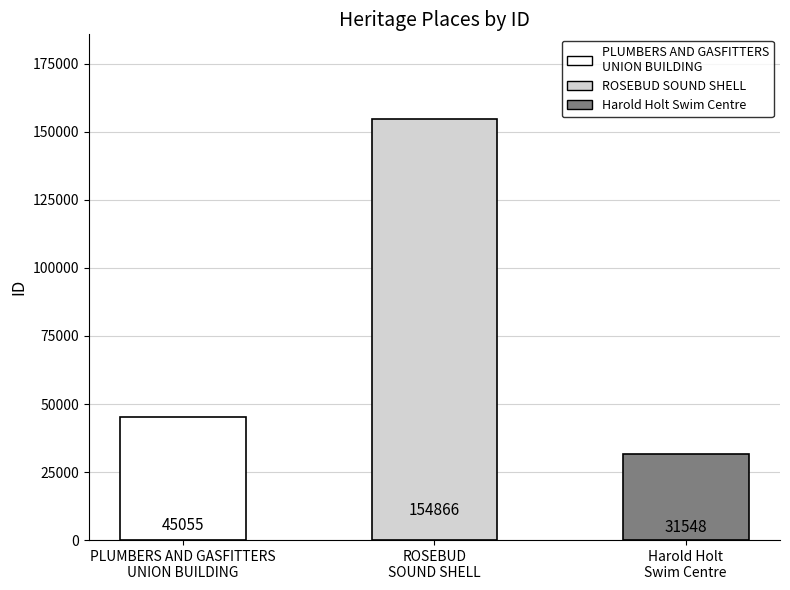

Which has a higher value, ROSEBUD
SOUND SHELL or PLUMBERS AND GASFITTERS
UNION BUILDING?

ROSEBUD
SOUND SHELL